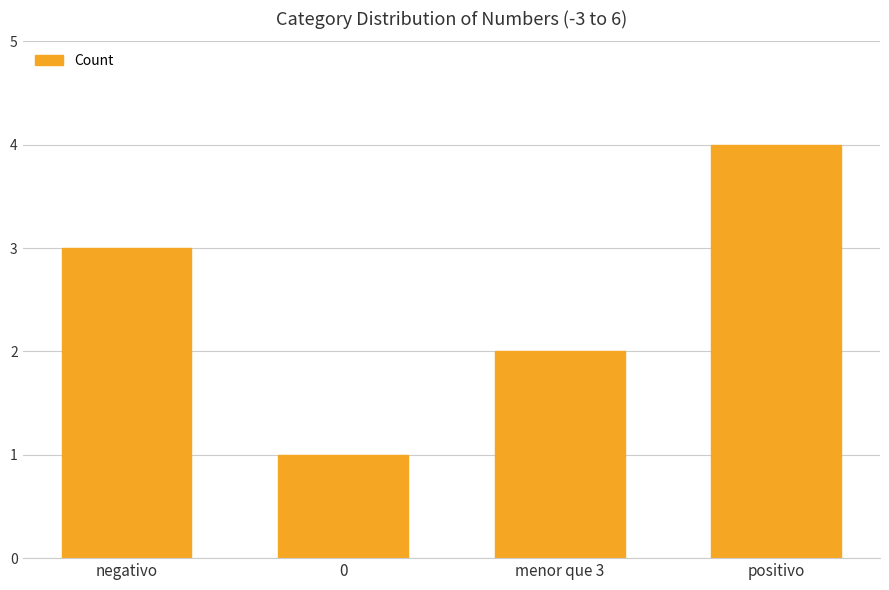

Reading left to right, list all the values displayed in this chart.

3	1	2	4